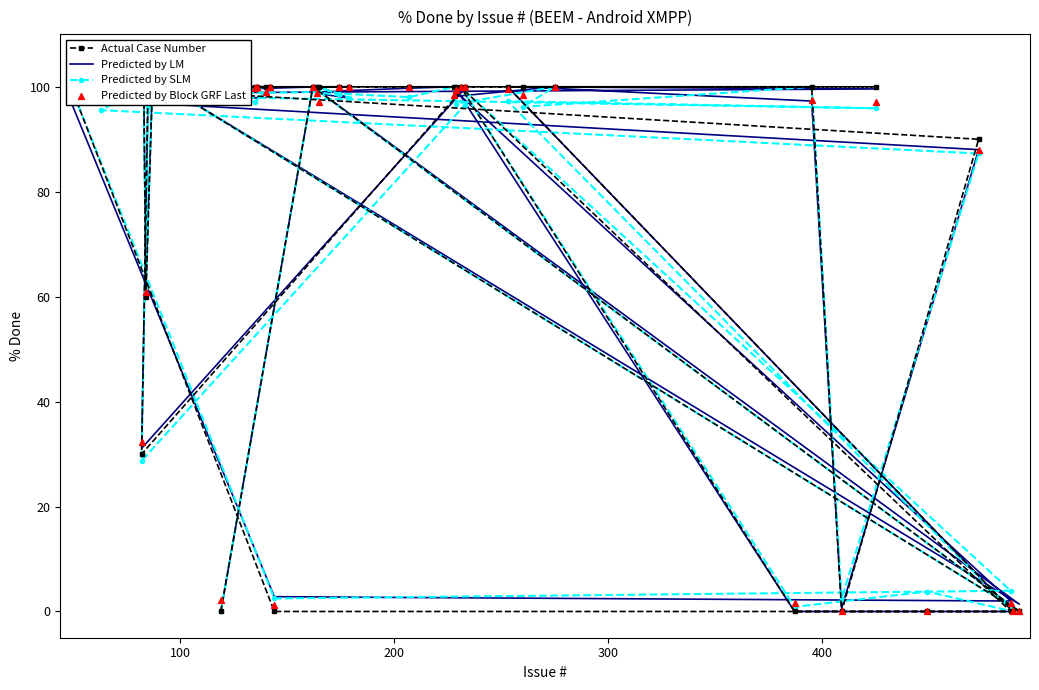

Which series contains the highest Y value?

Actual Case Number